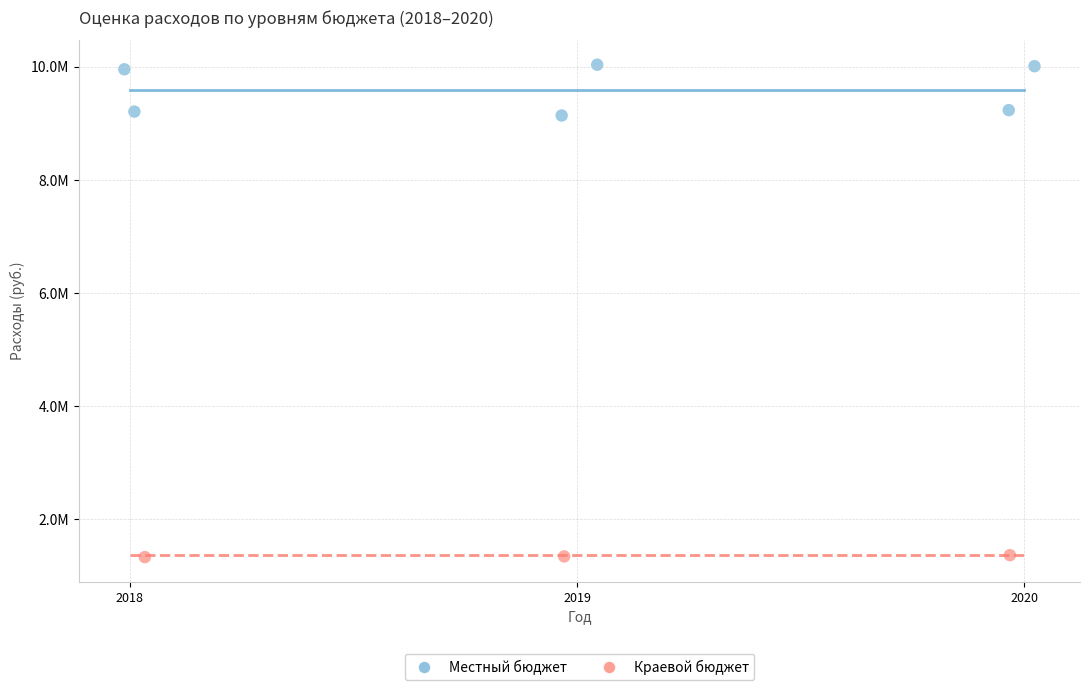

Which series has the widest spread of Y values?

Местный бюджет